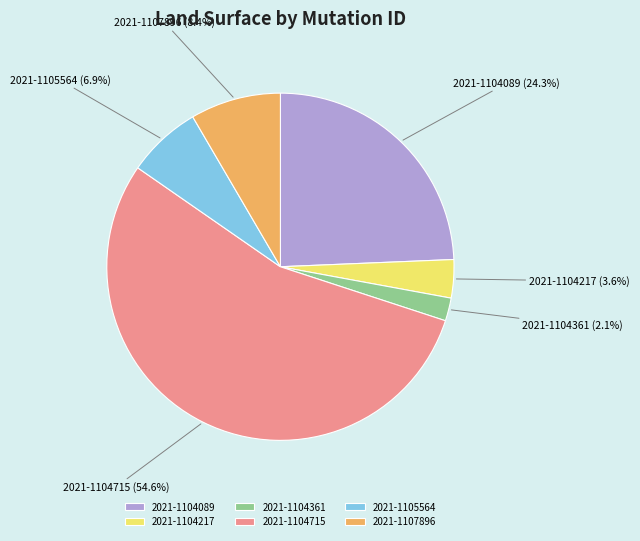

Between 2021-1104361 and 2021-1104217, which is larger?

2021-1104217